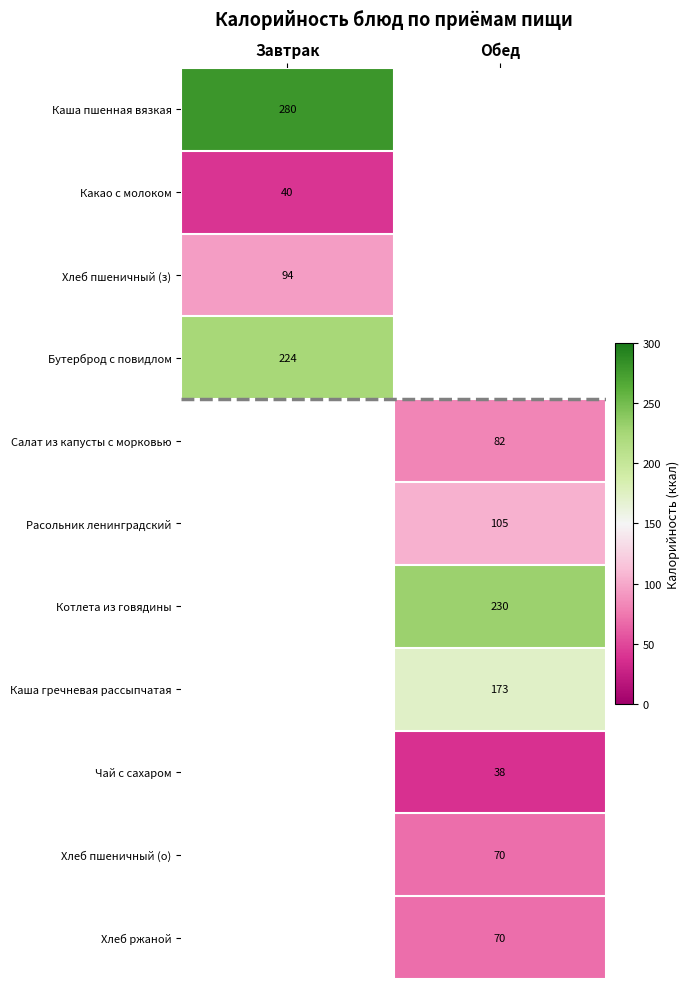

The Салат из капусты с морковью series shows 54 at Обед. True or false?

False